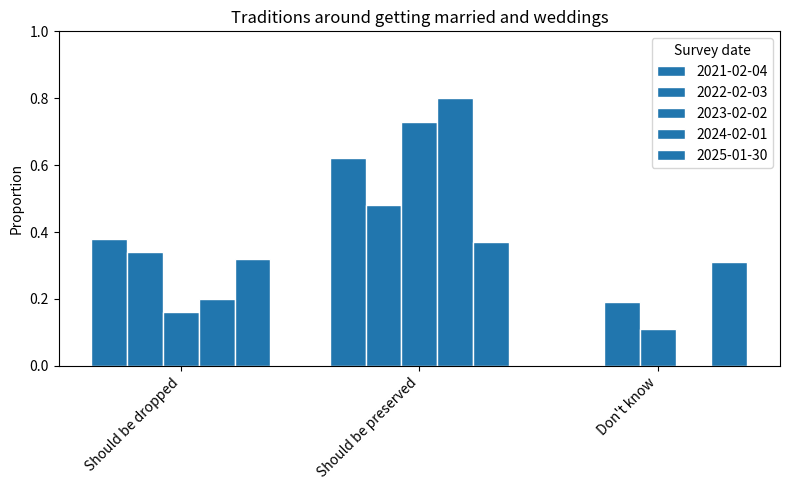

How many groups of bars are there?

3